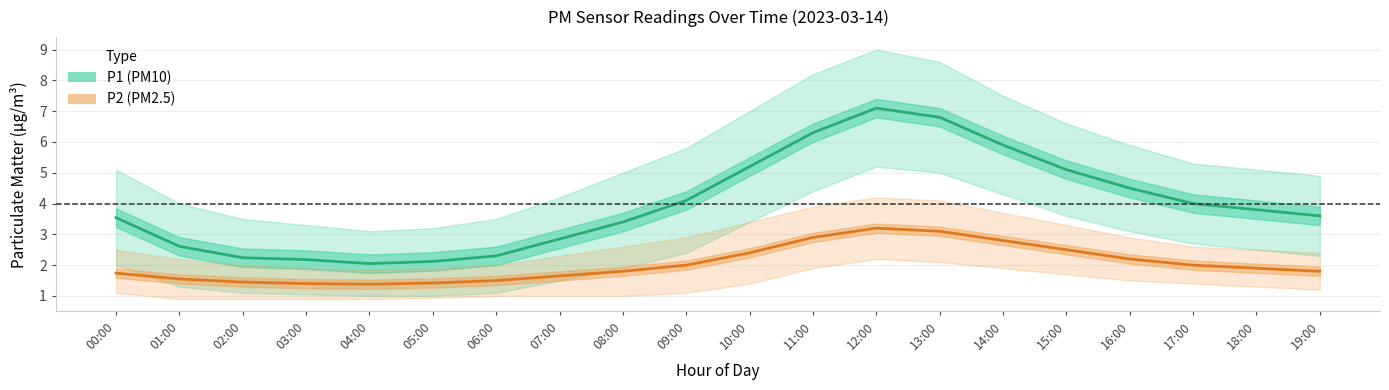

How many interior local peaks does the P1 series have?

1